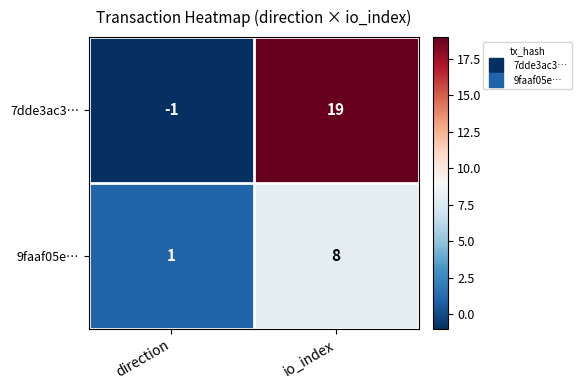

True or false: 7dde3ac3… has a value of 19 at io_index.

True